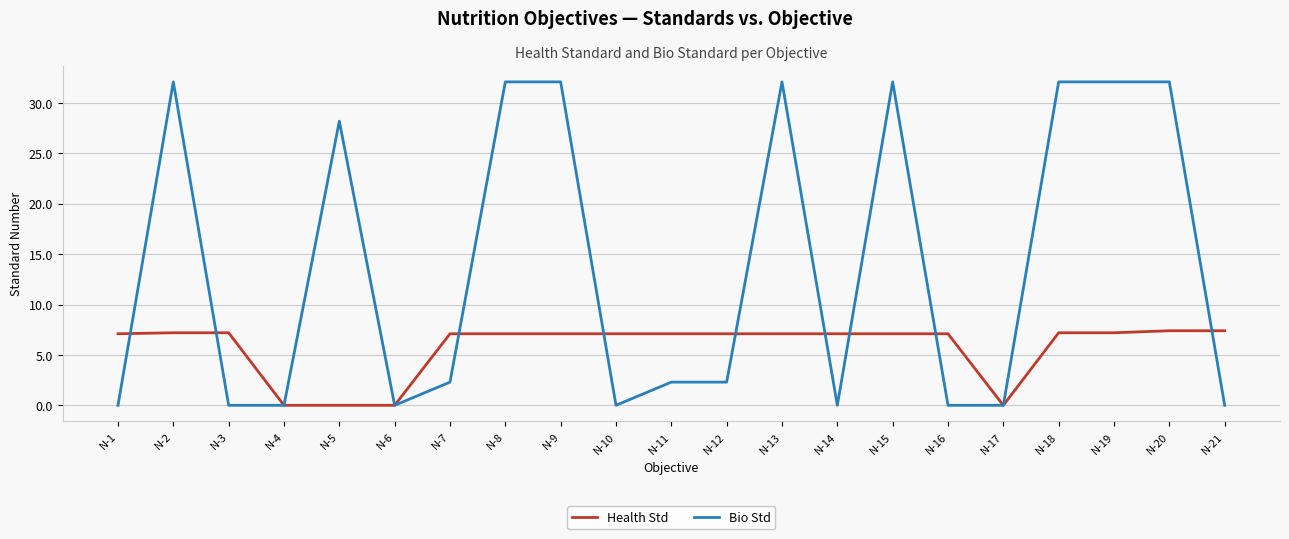

What are all the series names shown in the legend?

Health Std, Bio Std